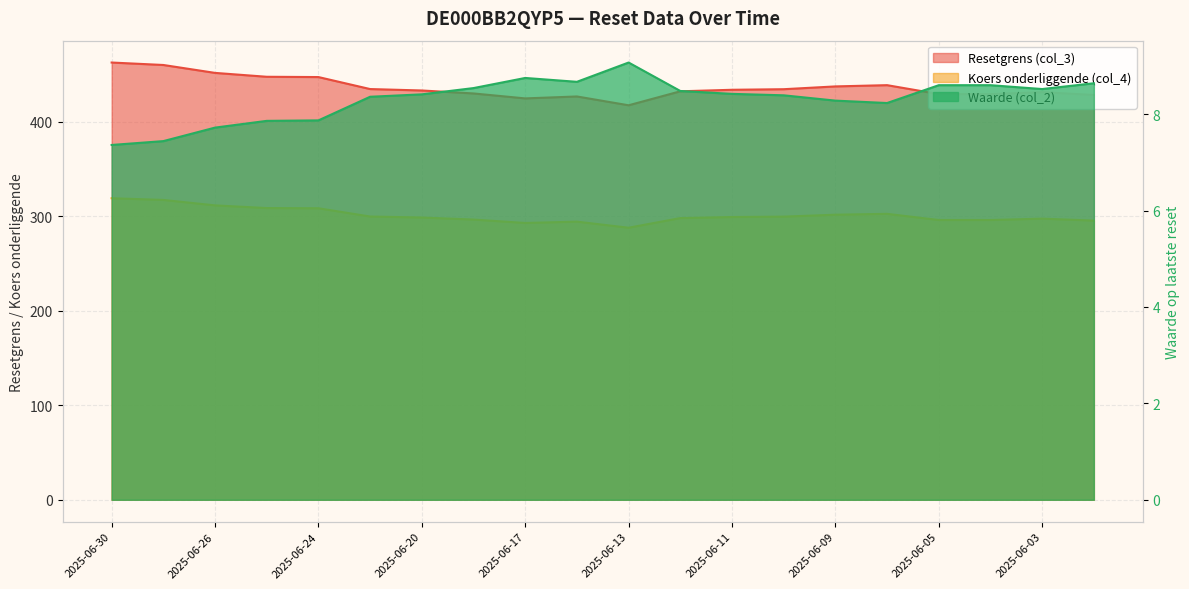

Does the chart display data point markers on the line(s)?

No